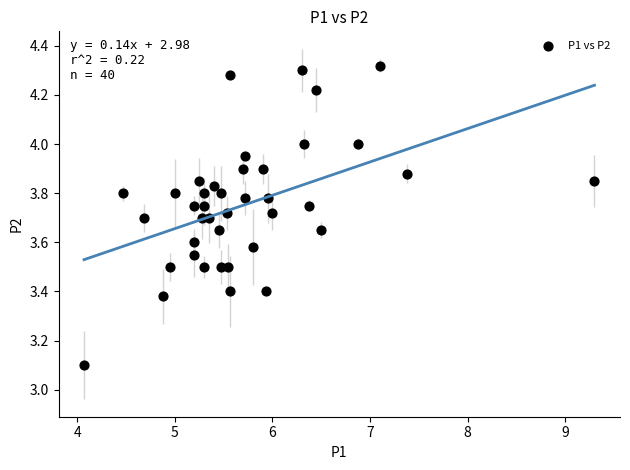

What Y value in the scatter plot is closest to 3?

3.1